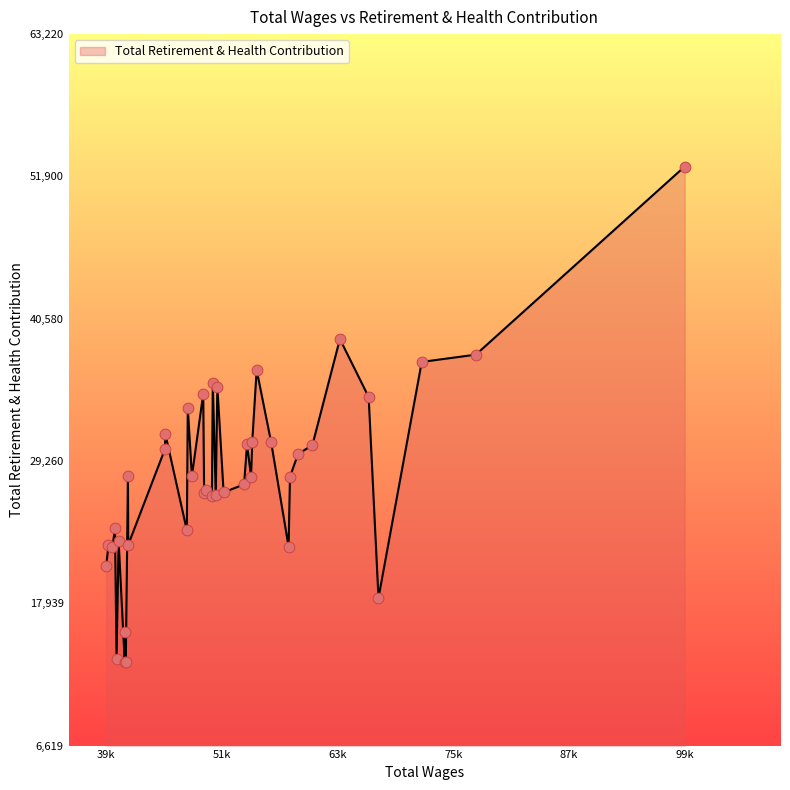

What is the minimum value shown in the chart?

13239